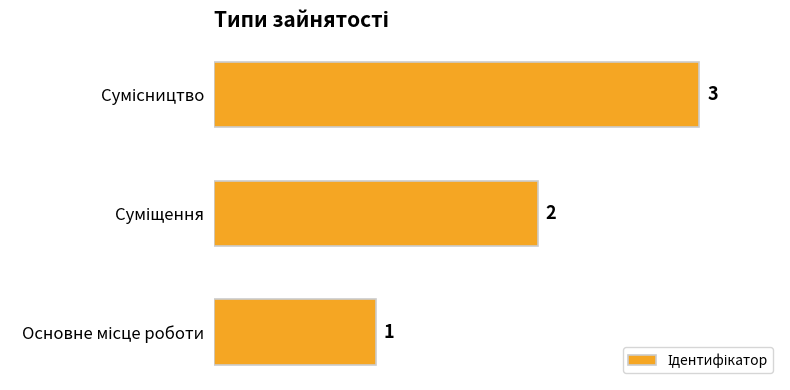

Count the values in the range 1 to 3.

3